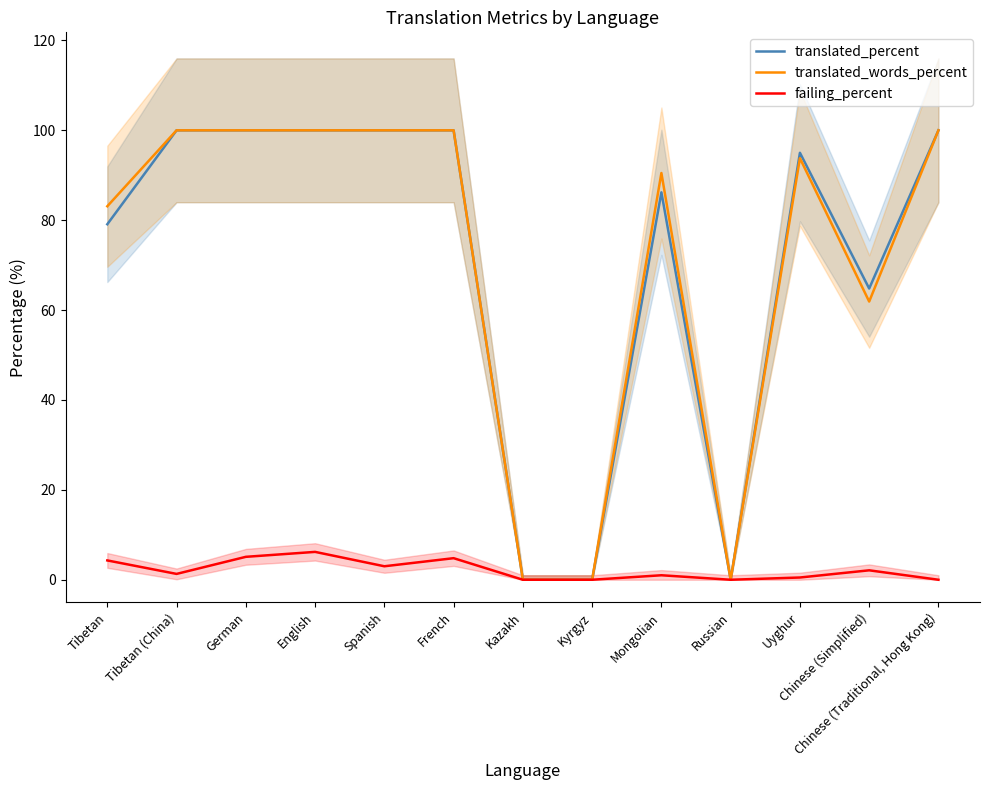

What are all the series names shown in the legend?

translated_percent, translated_words_percent, failing_percent